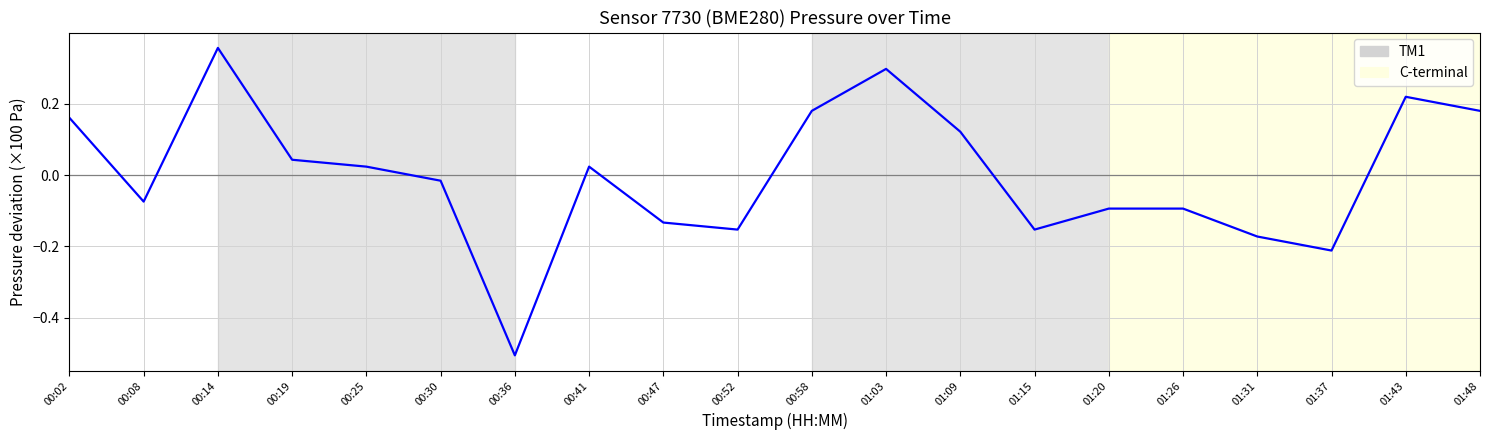

Which has a higher value, 00:19 or 01:15?

00:19